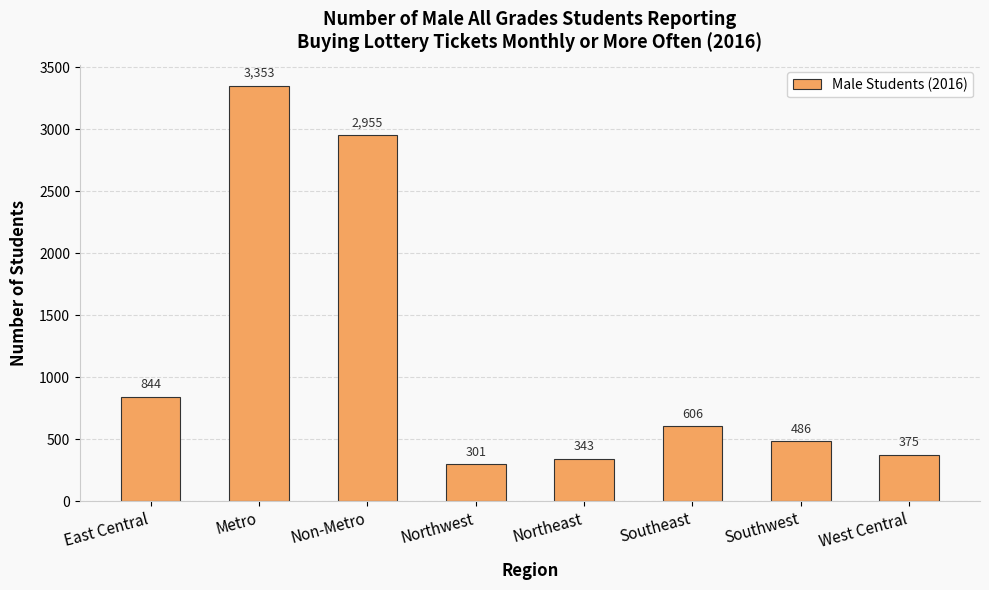

Reading left to right, transcribe all the data shown in this chart.

844	3353	2955	301	343	606	486	375